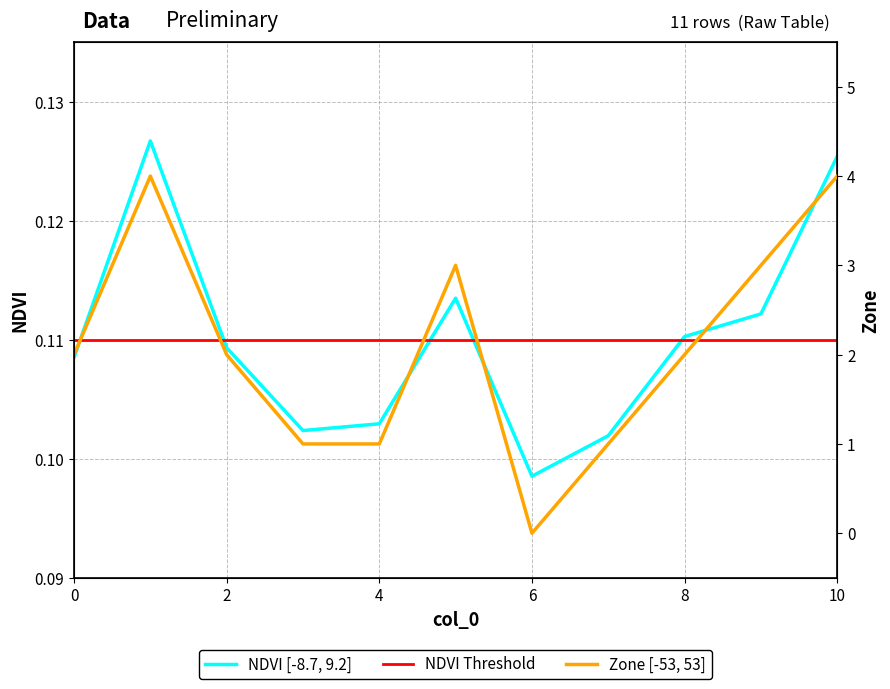

What is the average value of the NDVI series?

0.1